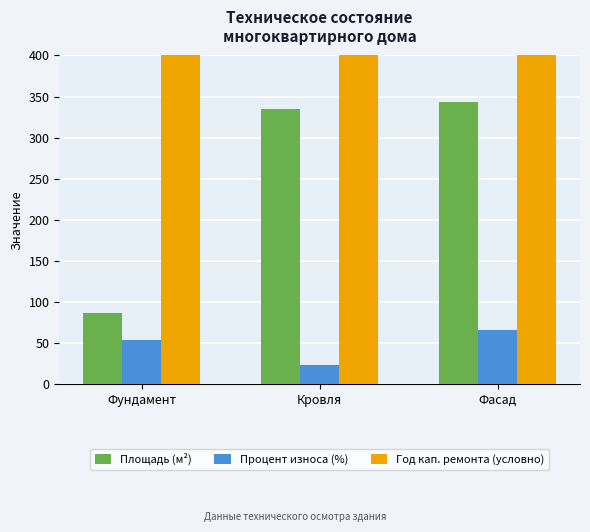

What is the total value across all series at Кровля?

2397.8